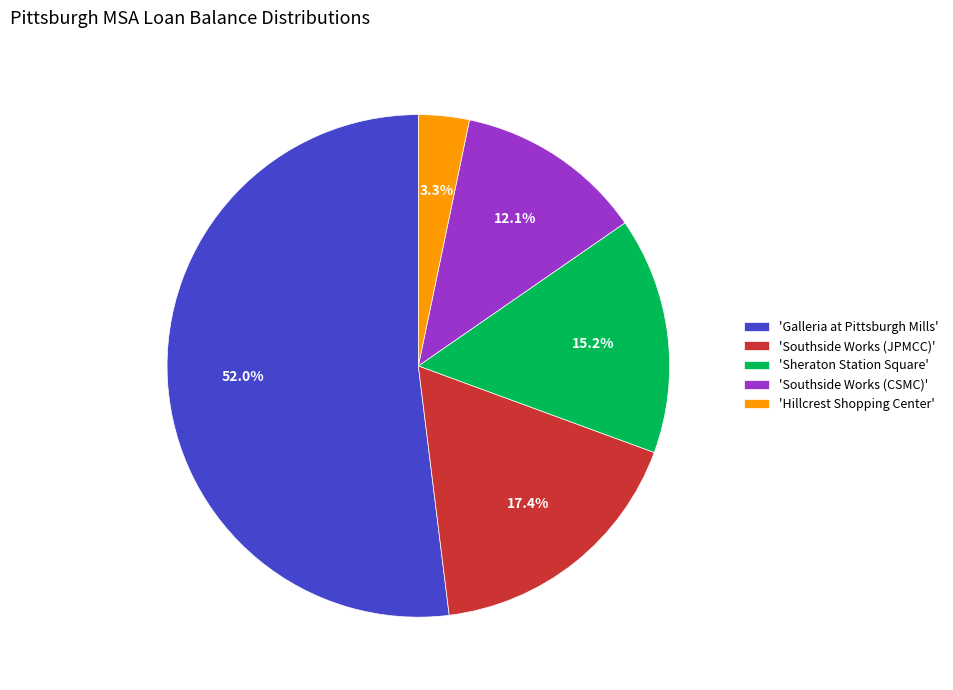

Rank the categories by value from highest to lowest.

'Galleria at Pittsburgh Mills', 'Southside Works (JPMCC)', 'Sheraton Station Square', 'Southside Works (CSMC)', 'Hillcrest Shopping Center'